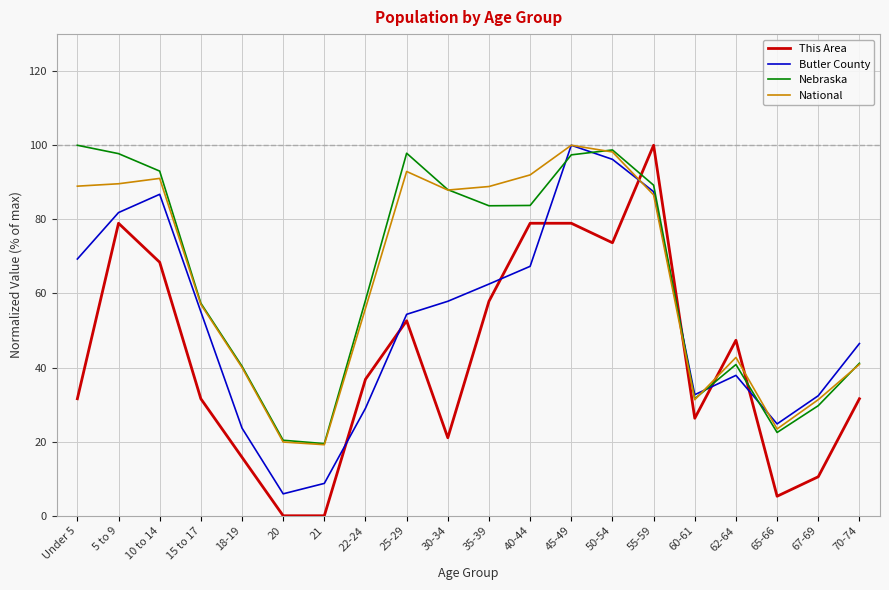

Which series ends up on top after the final intersection of Nebraska and This Area?

Nebraska